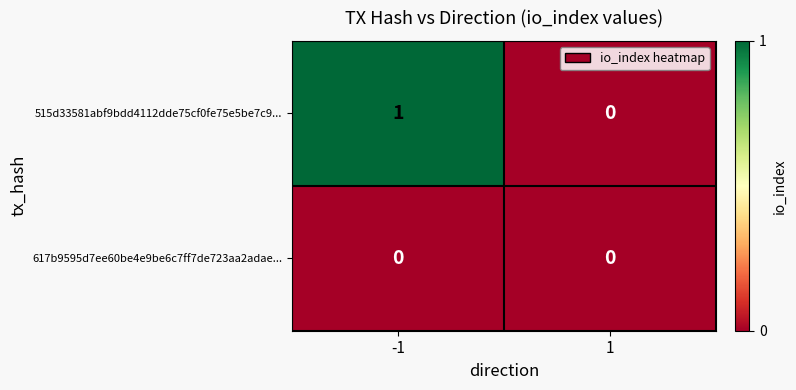

Reading right to left, transcribe all the data shown in this chart.

515d33581abf9bdd4112dde75cf0fe75e5be7c9...: 1=0	-1=1
617b9595d7ee60be4e9be6c7ff7de723aa2adae...: 1=0	-1=0